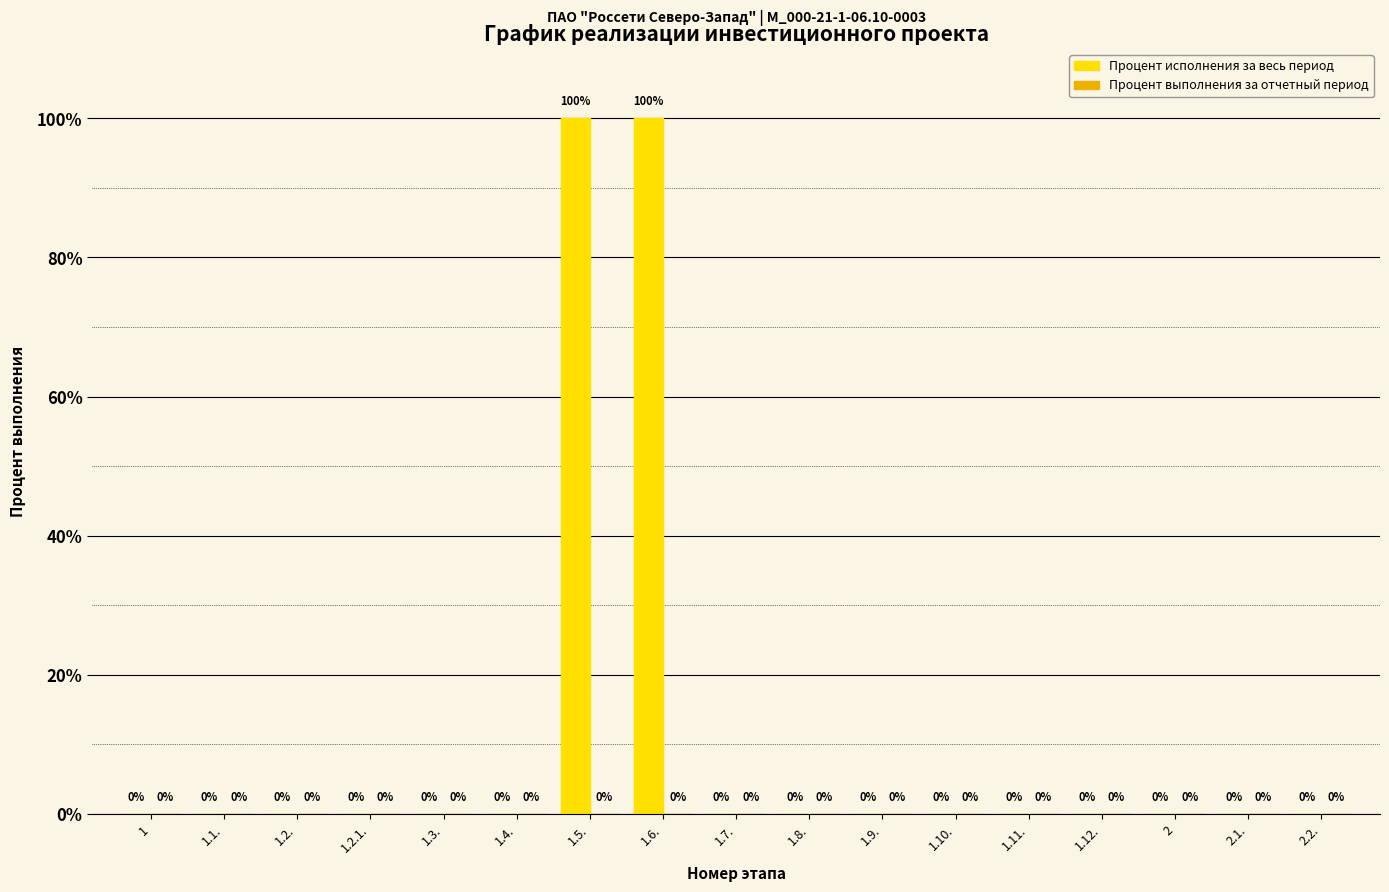

What is the maximum value shown in the chart?

100